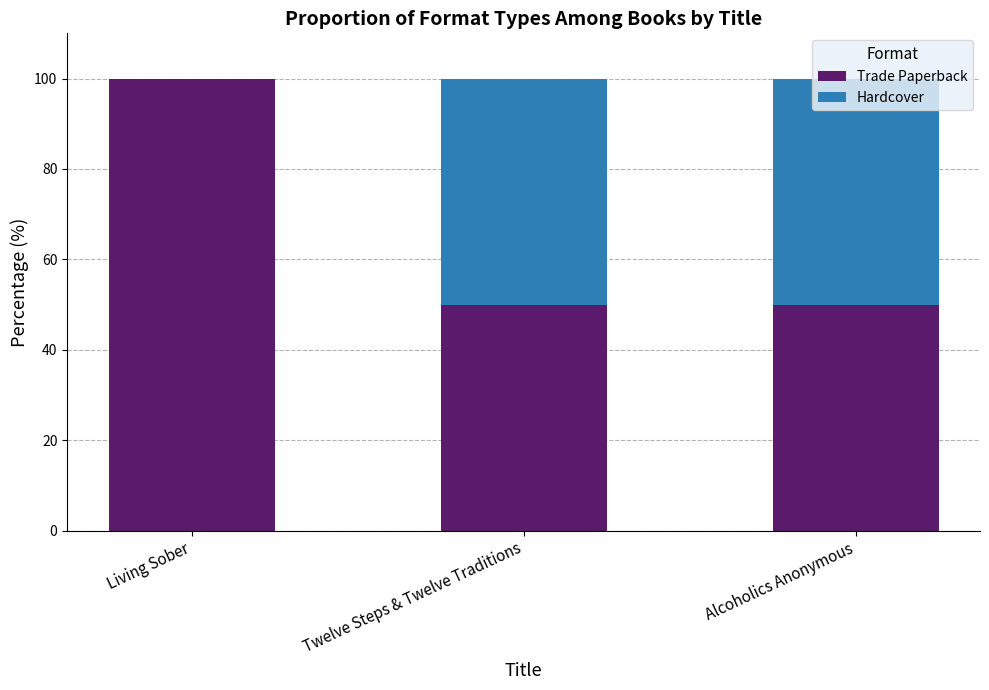

The value of Trade Paperback at Alcoholics Anonymous is 50. True or false?

True